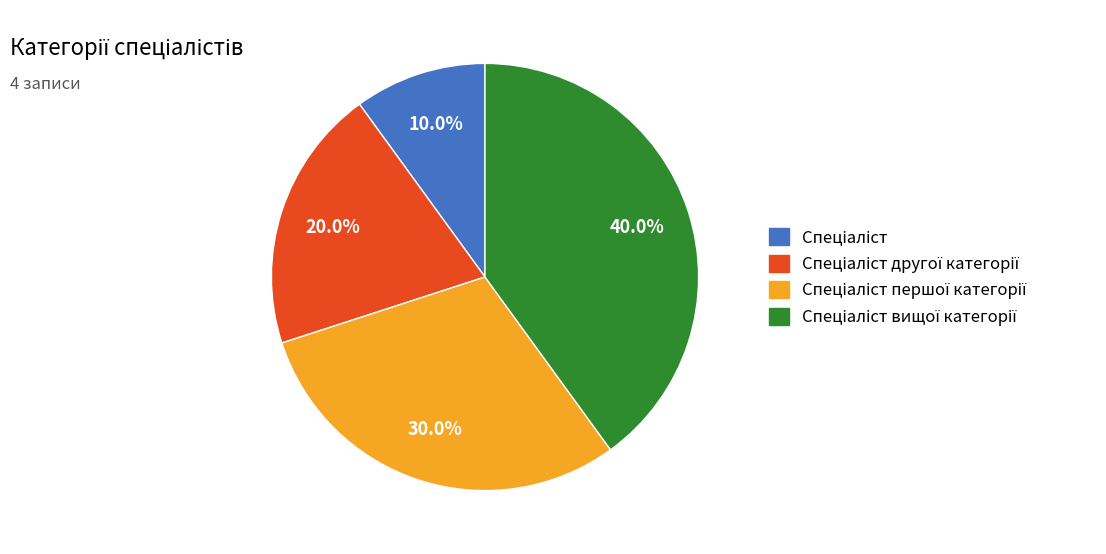

Does any single category account for the majority?

No